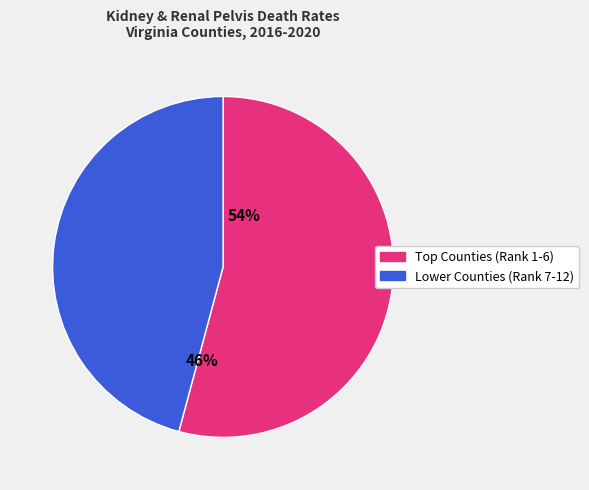

Is there any slice that represents more than half of the pie?

Yes